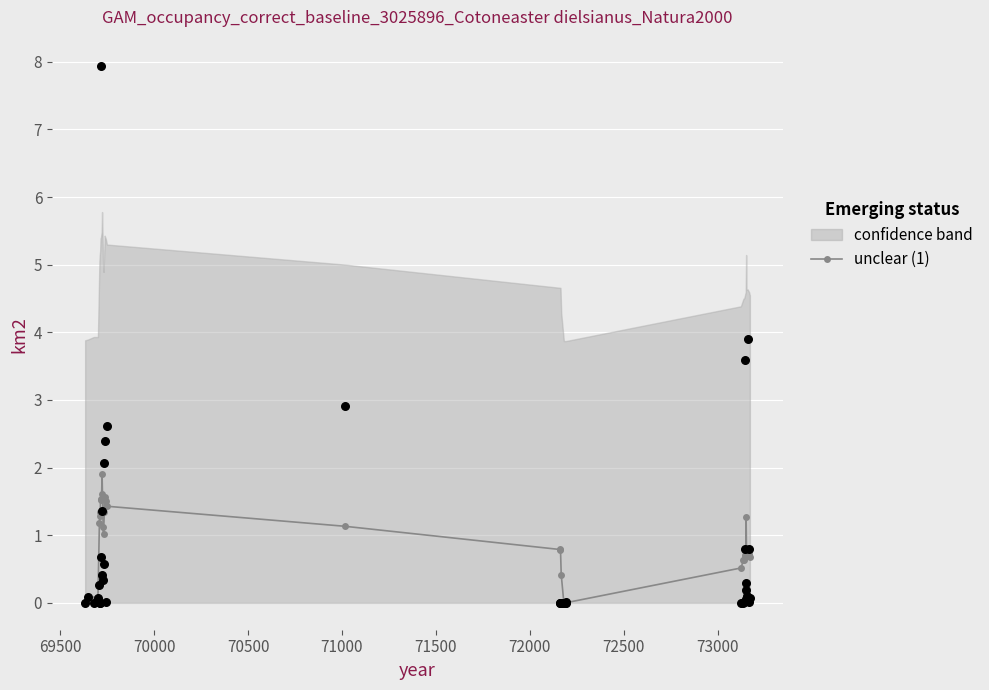

True or false: unclear (1) has more than 2 interior local peaks.

True